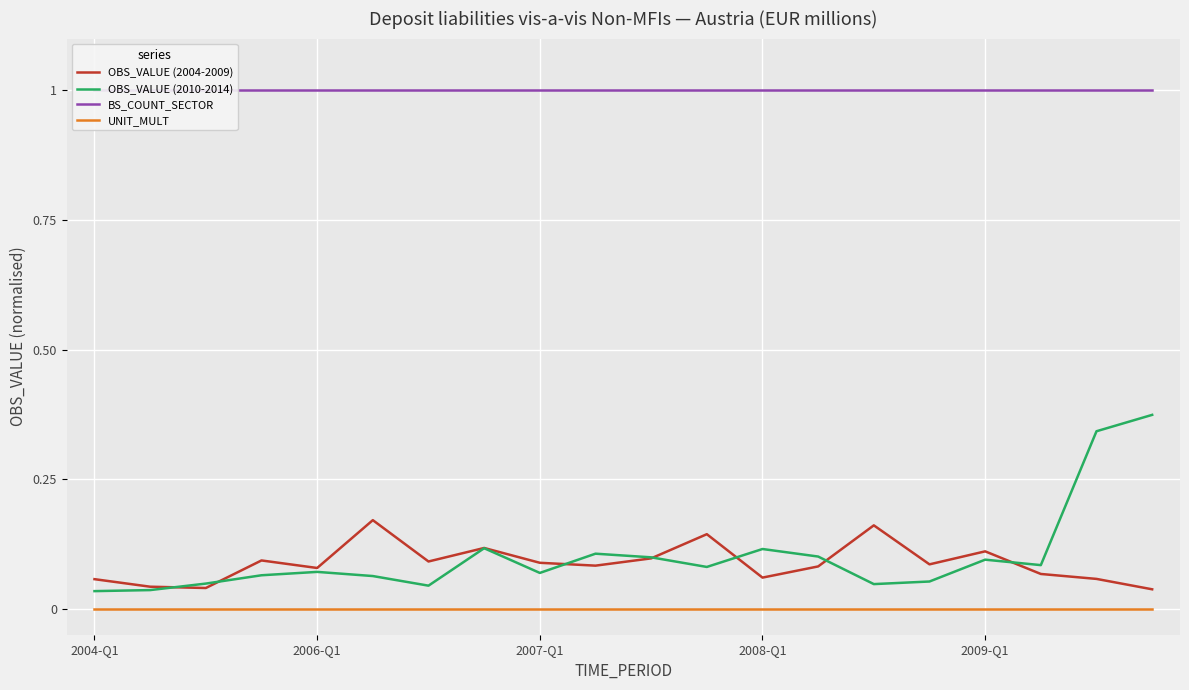

At 11, list the series in order from largest to smallest.

BS_COUNT_SECTOR, OBS_VALUE (2004-2009), OBS_VALUE (2010-2014), UNIT_MULT